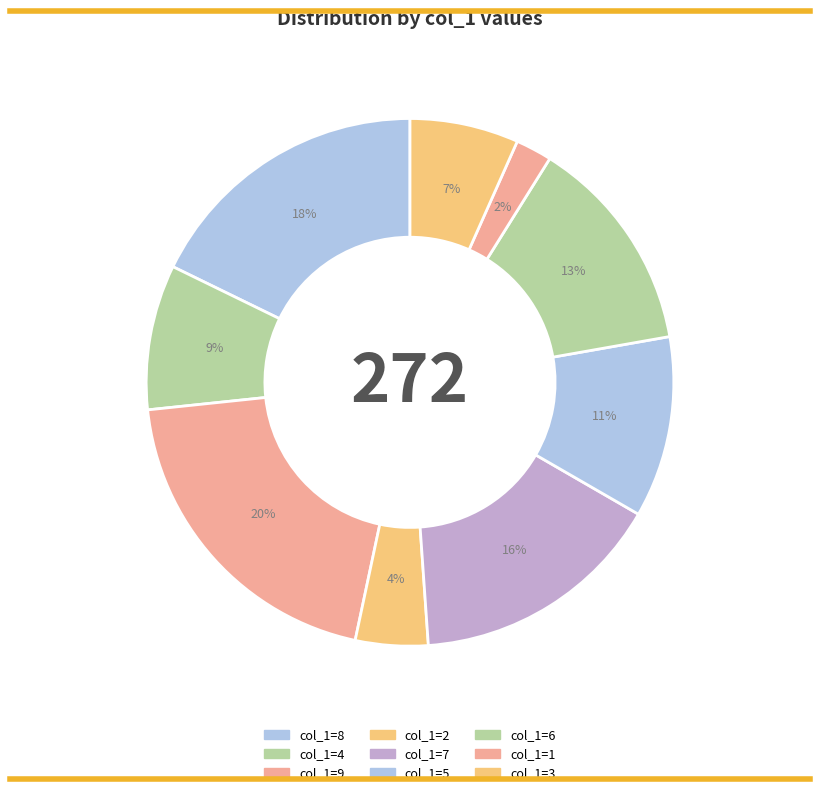

Count the number of slices in the pie.

9